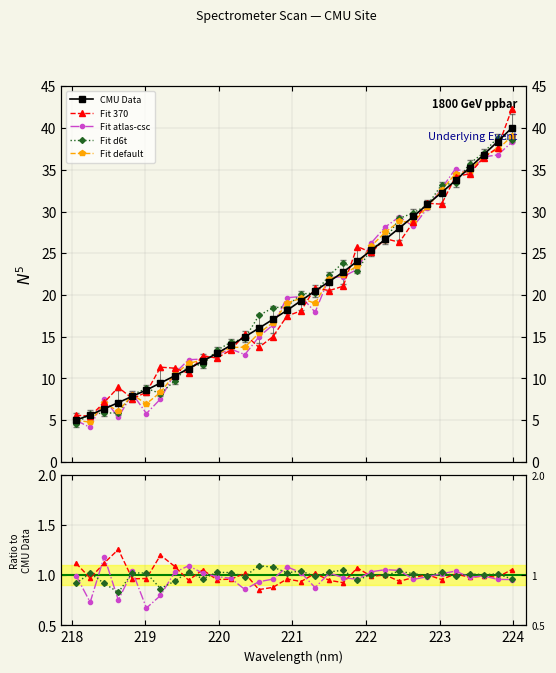

What is the value of the Fit default point at the 11th from the left?

12.9